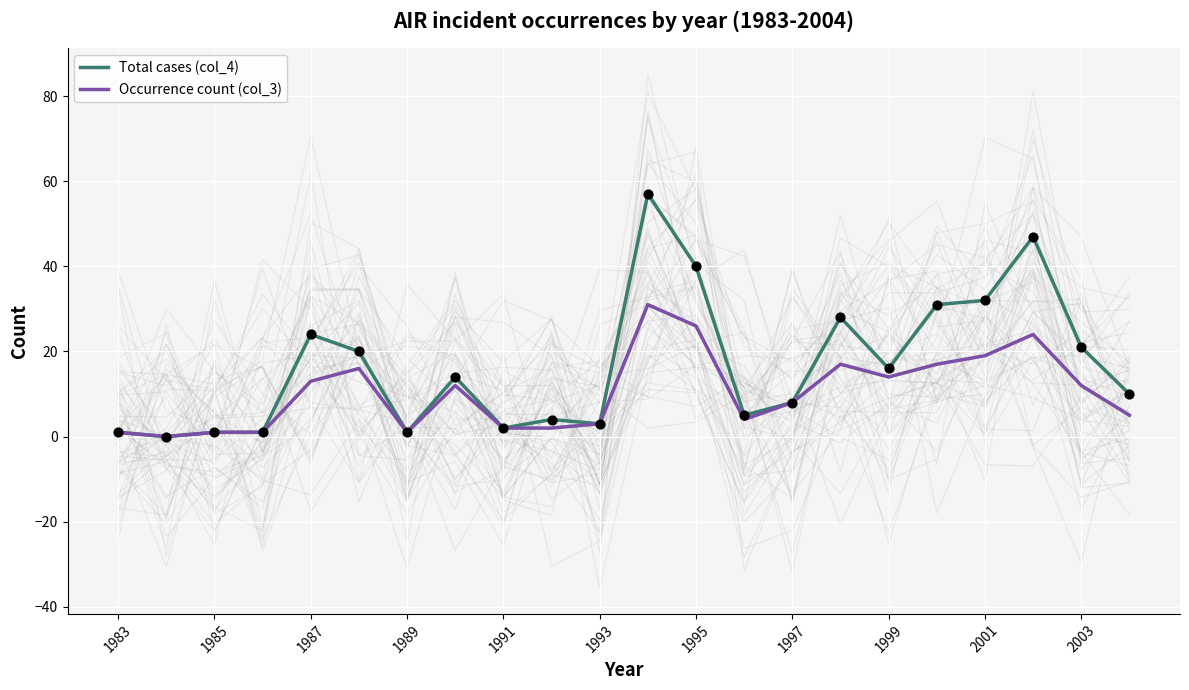

Is the value of Total cases (col_4) at 1997 greater than the value of Occurrence count (col_3) at 1983?

Yes